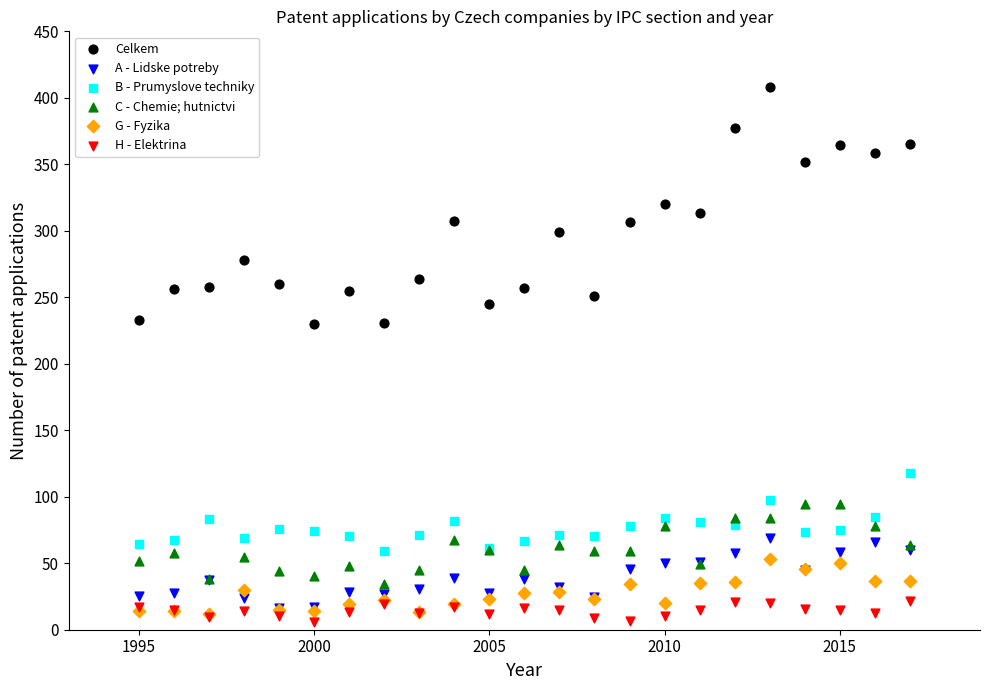

Which series has the widest spread of Y values?

Celkem